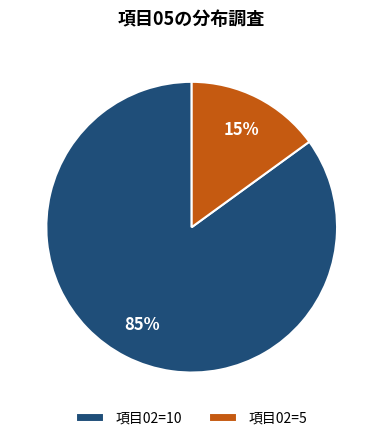

Do 項目02=10 and 項目02=5 together represent more than half of the pie?

Yes